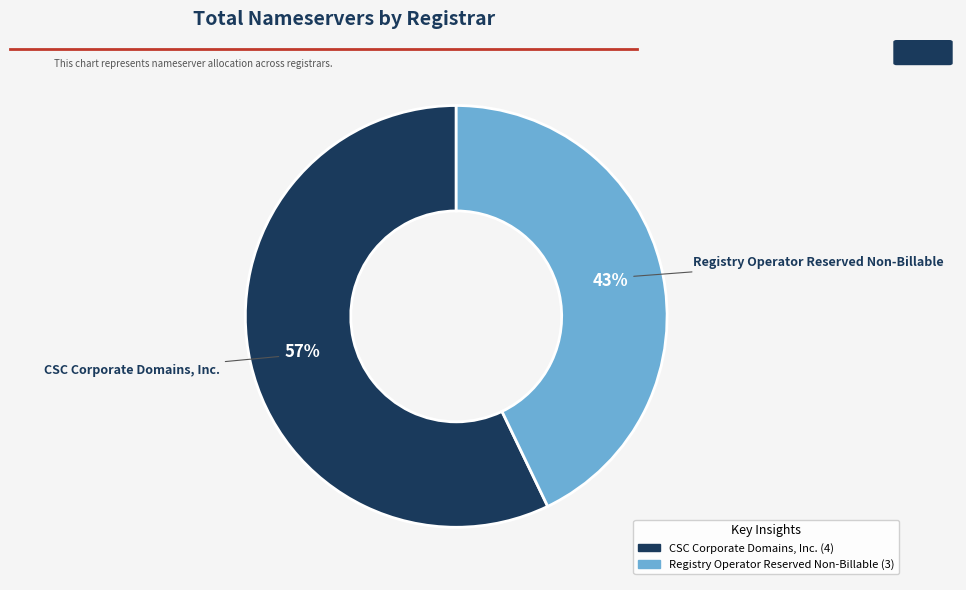

Is there a majority slice in this chart?

Yes